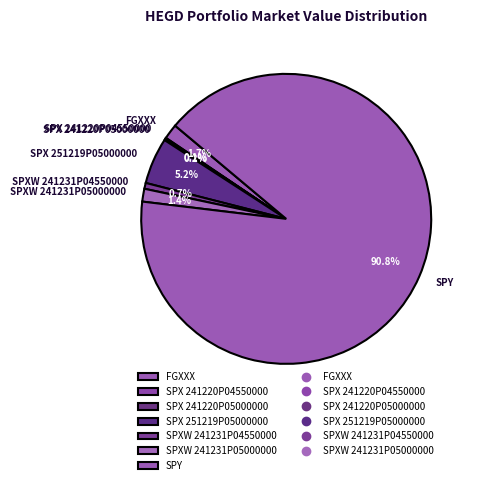

Is it true that SPY is 76% of the pie?

False